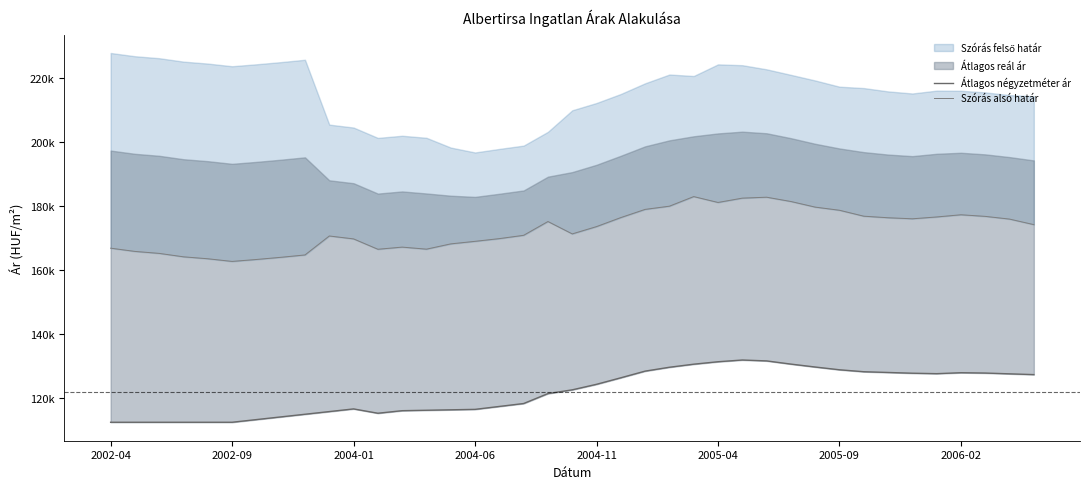

True or false: Szórás alsó határ has a value of 46779 at 19.

False